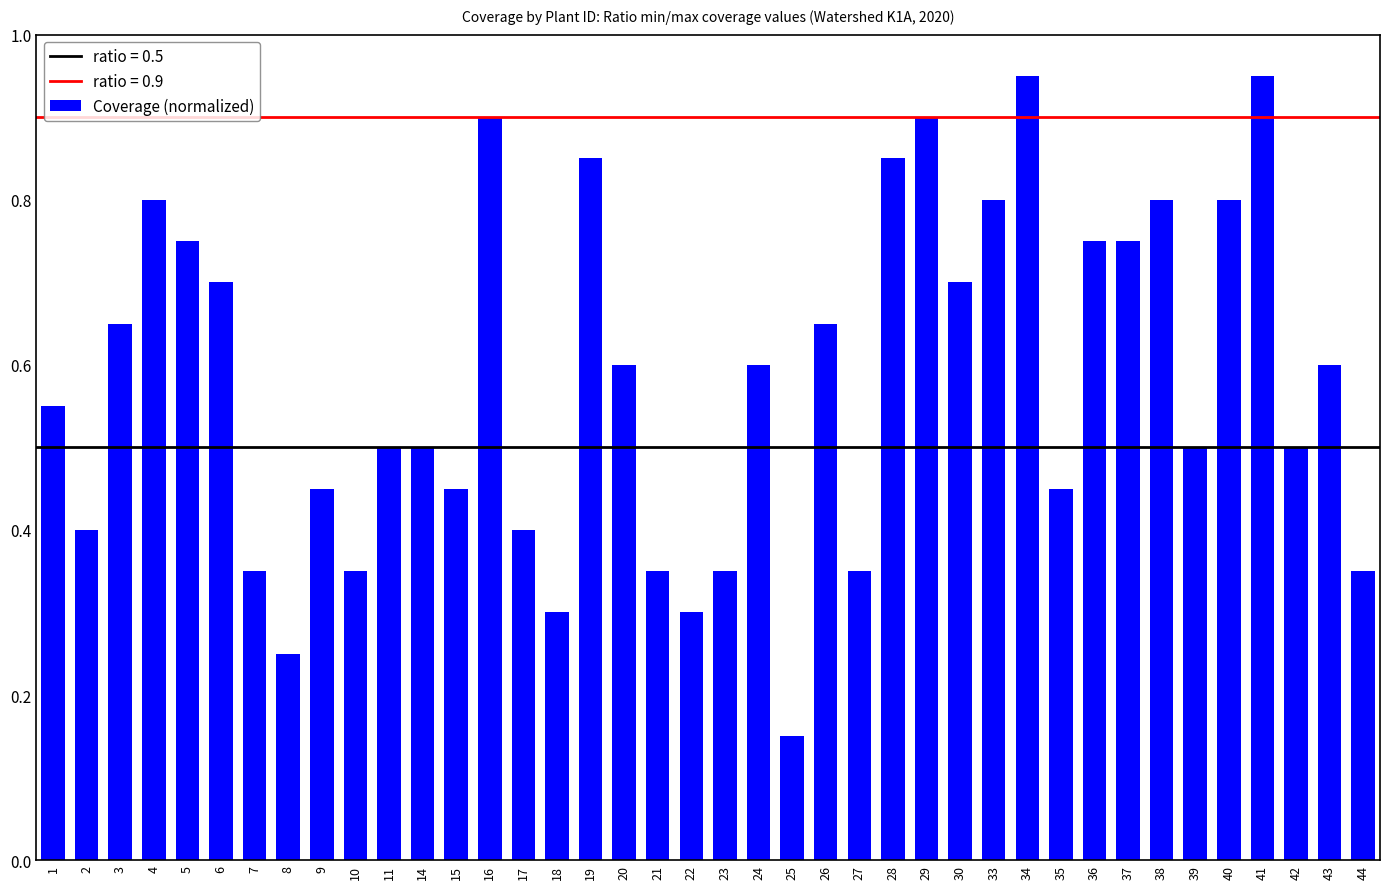

What is the change in value from 5 to 9?

-0.3